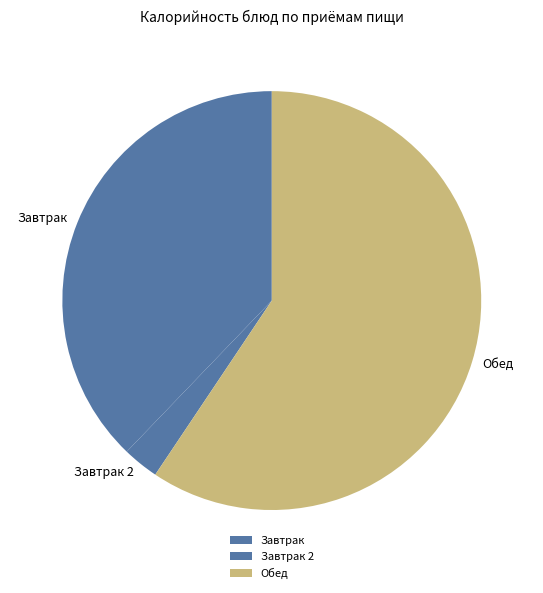

Which category has the biggest portion of the pie?

Обед